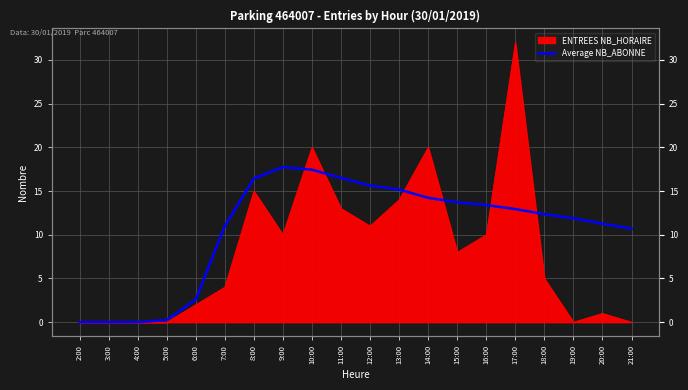

What is the label of the 17th point from the right?

5:00